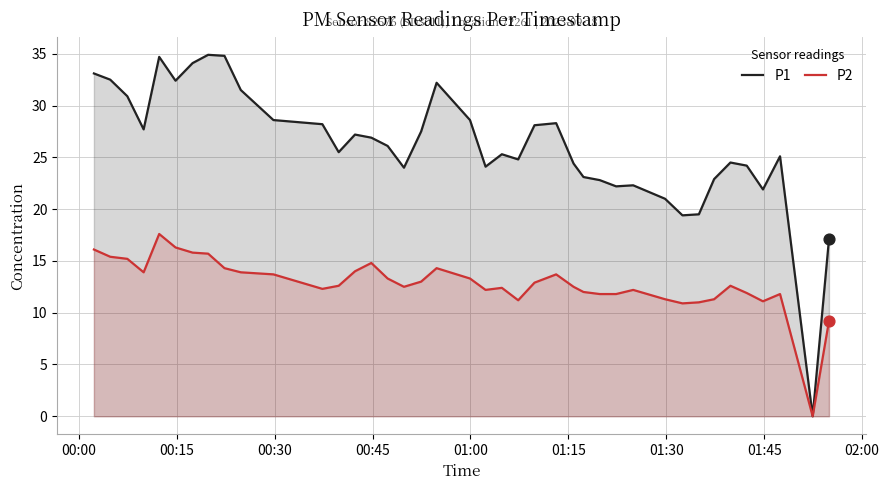

Which series reaches the maximum Y coordinate?

P1